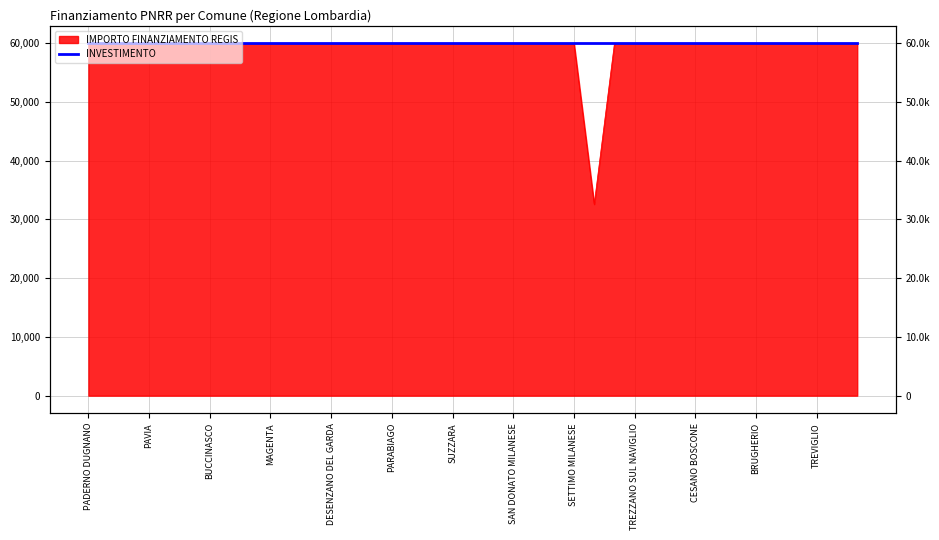

Is it true that the value at SETTIMO MILANESE is 59966?

True